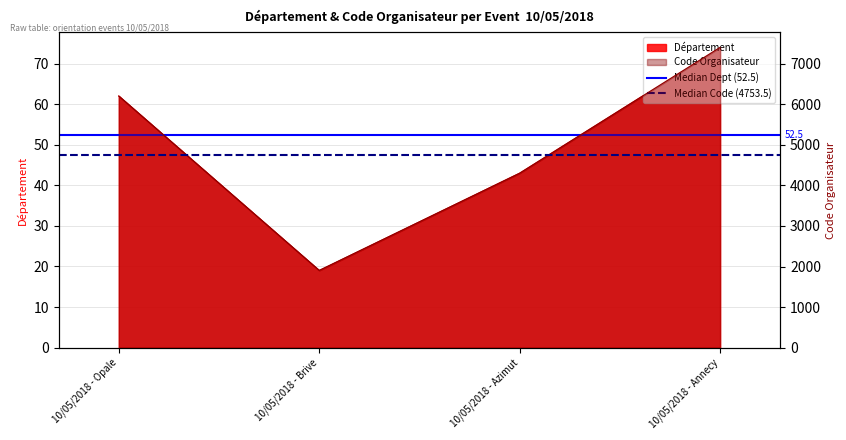

What is the total value across all series at 10/05/2018 - Opale?

4806.0